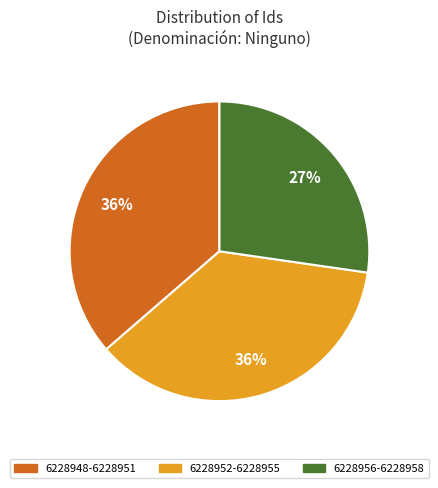

What is the ratio of the value at 6228948-6228951 to the value at 6228952-6228955?

1.0